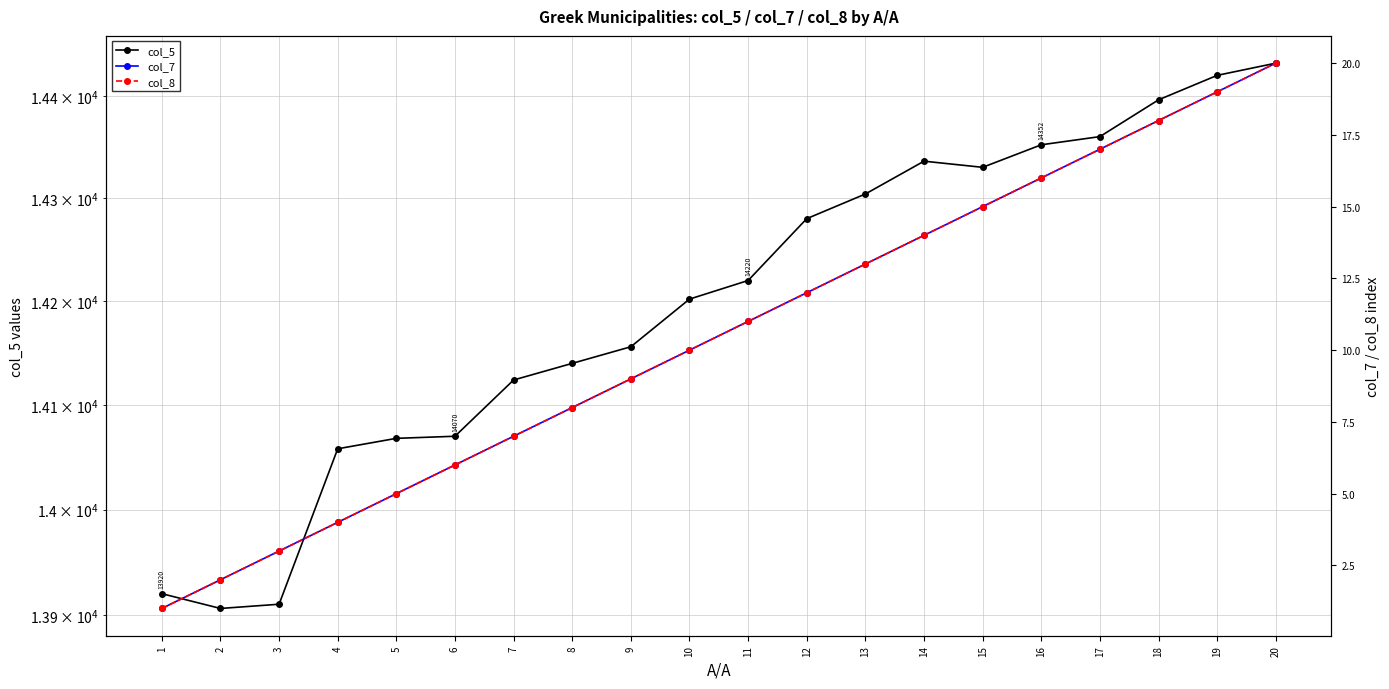

Does the chart display data point markers on the line(s)?

Yes